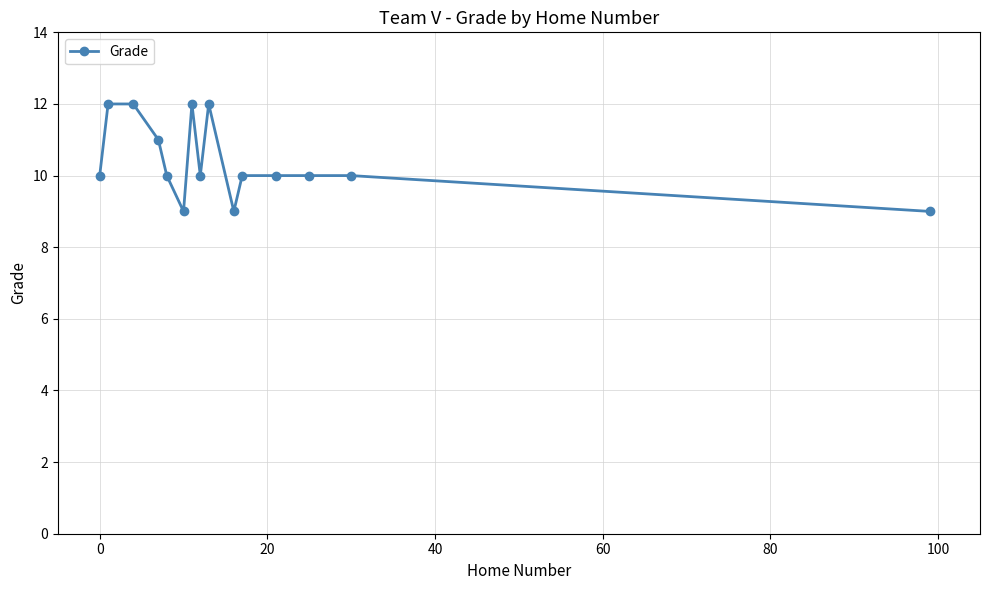

Reading left to right, what are all the values shown in this chart?

10	12	12	11	10	9	12	10	12	9	10	10	10	10	9